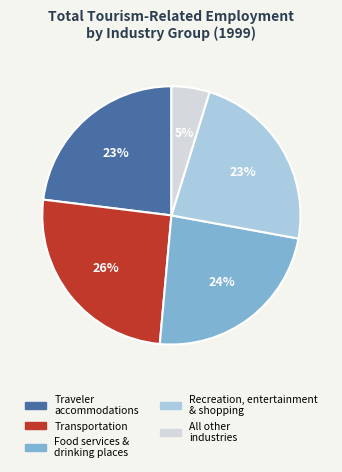

To the nearest percent, what is the difference between the largest and smallest slice percentages?

21%